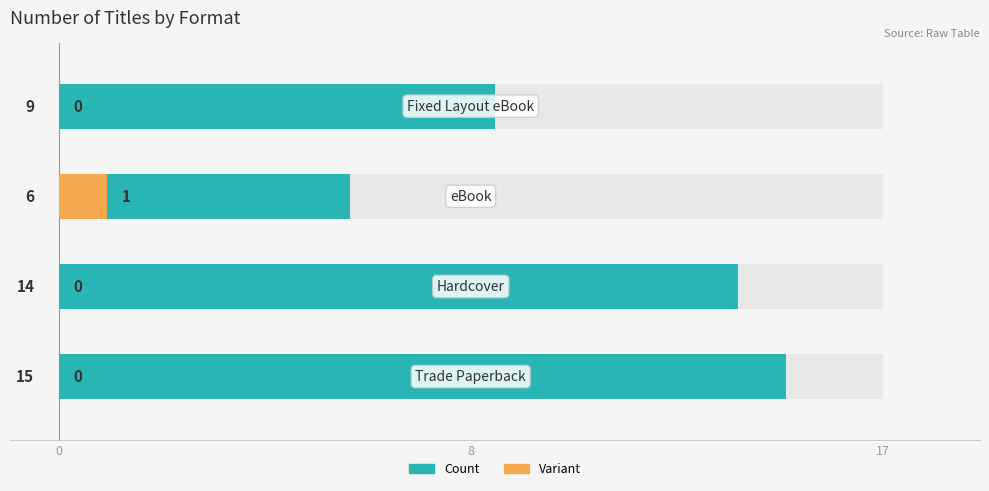

What is the value of the Format Count bar at the 1st from the left?

15